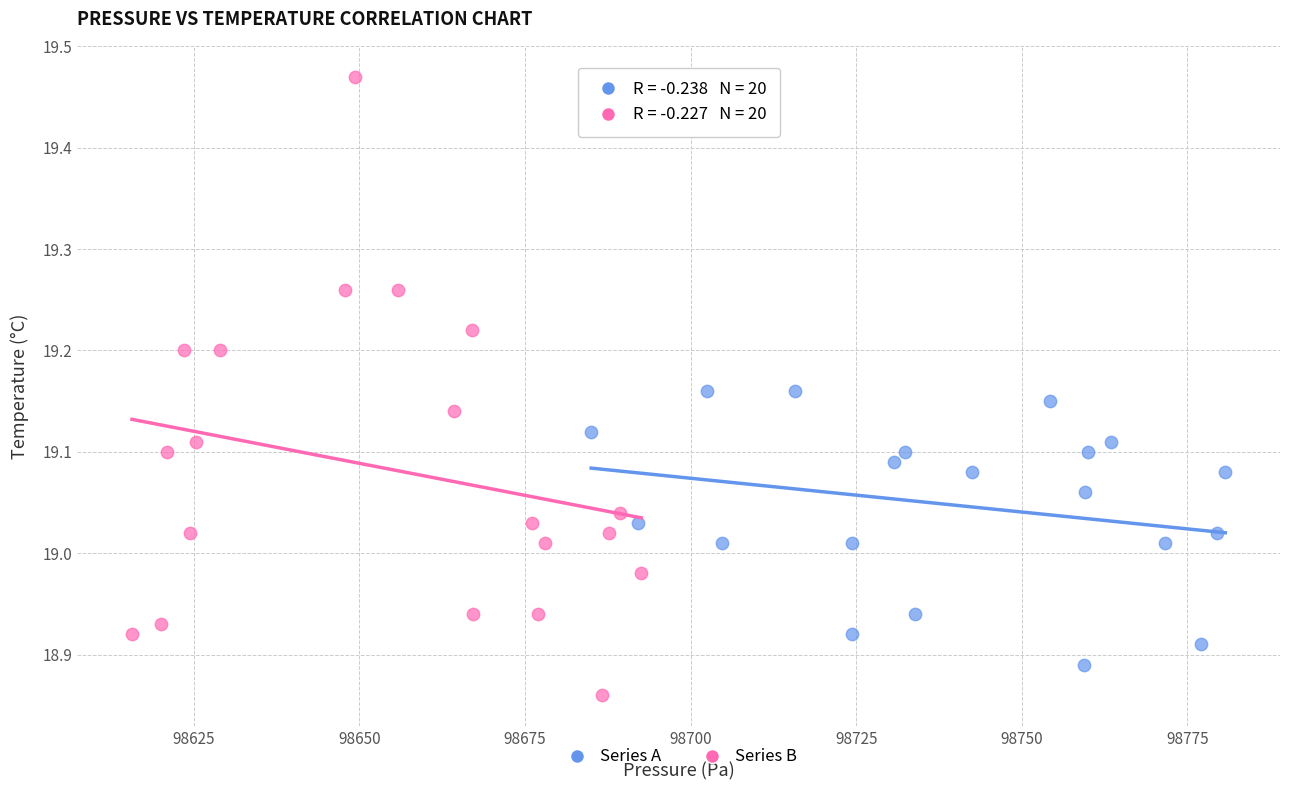

Which series contains the highest Y value?

Series B